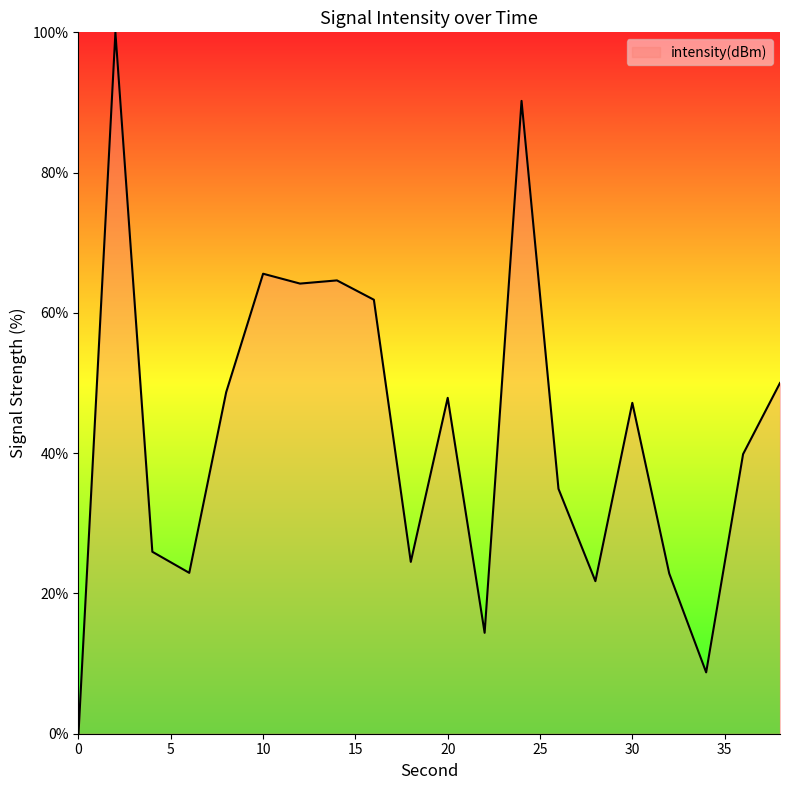

What is the difference between the maximum and minimum values?

100.0